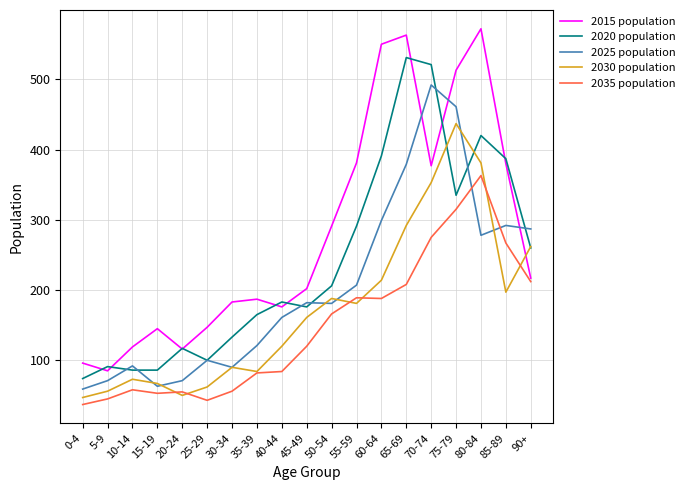

At which label does 2025 population first exceed 181?

45-49